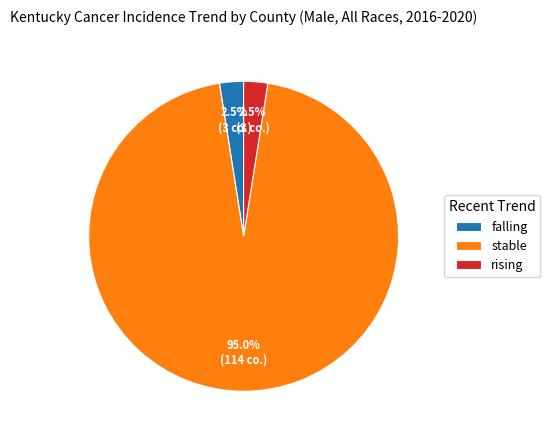

Which category has the biggest portion of the pie?

stable